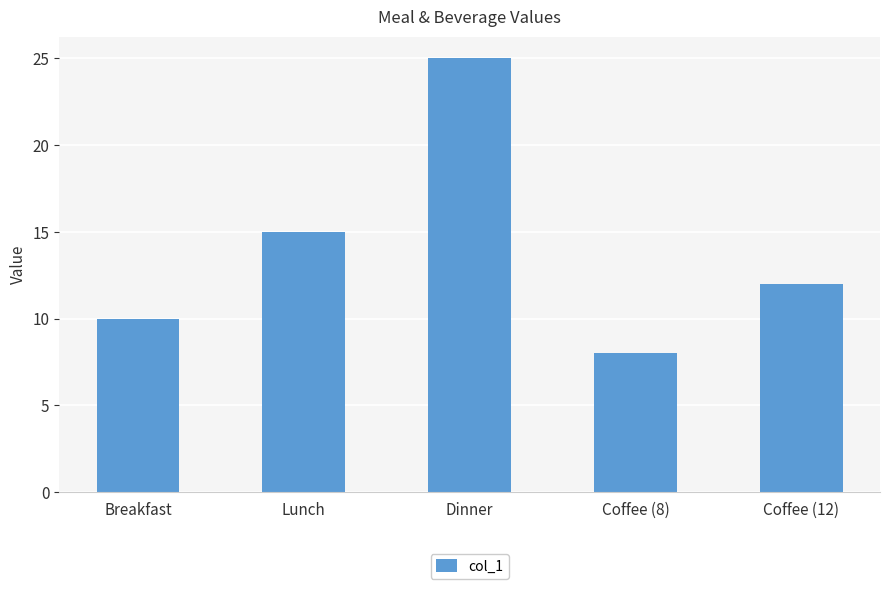

Which label corresponds to the largest value in the chart?

Dinner